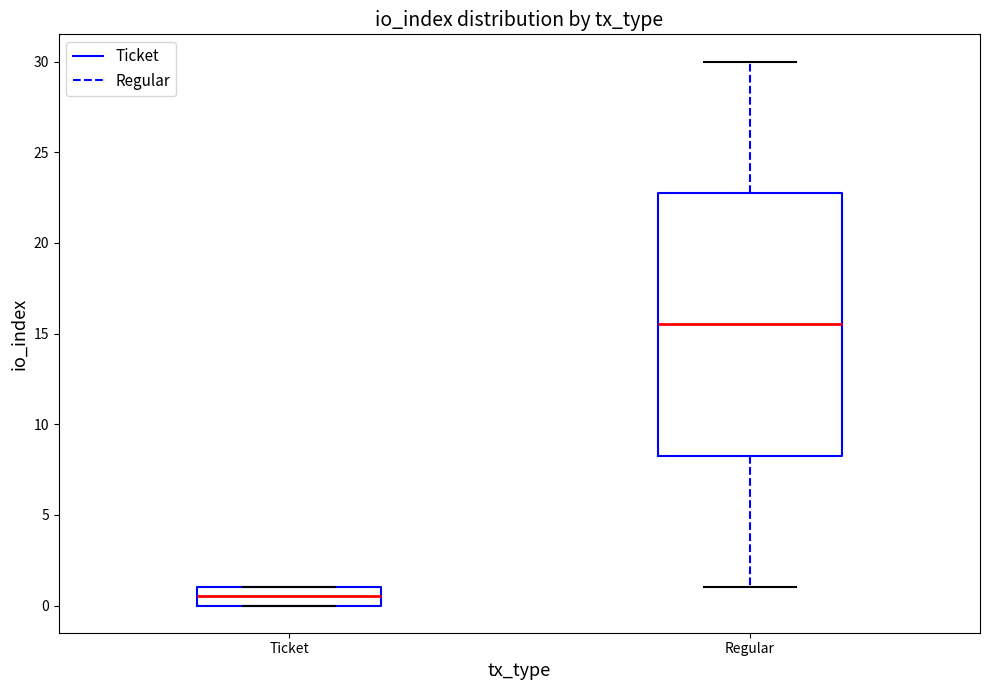

Where does the median line of the box for Regular sit on the y-axis? The values are not printed on the chart, so give them approximately, as read against the axis.

15.5